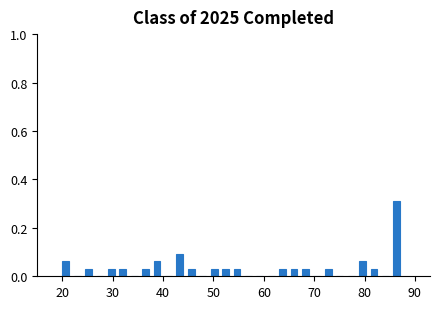

Around what value on the x-axis is the tallest bar? Give the approximate position of its centre, as read against the axis.

86